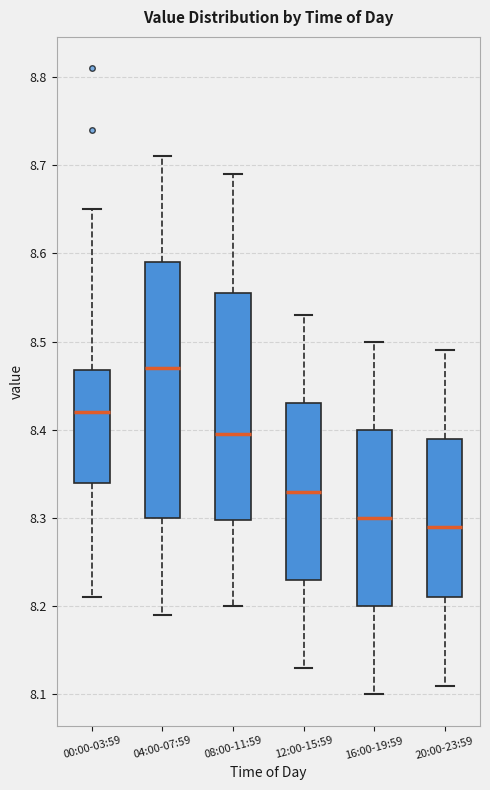

Which box is the tallest, from its lower edge to its upper edge?

04:00-07:59